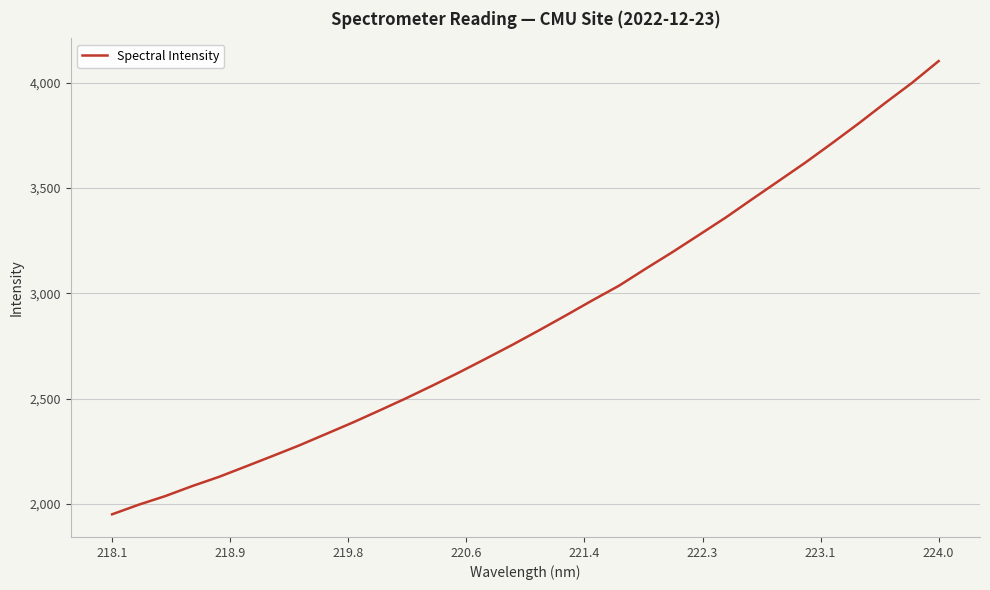

What is the maximum value shown in the chart?

4102.9